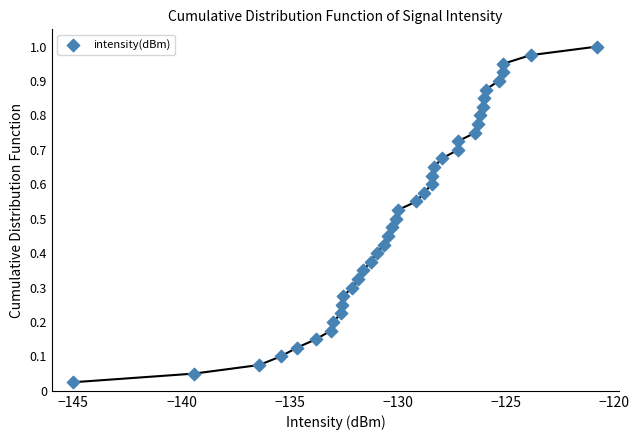

What is the range of X values (max minus min)?

24.2